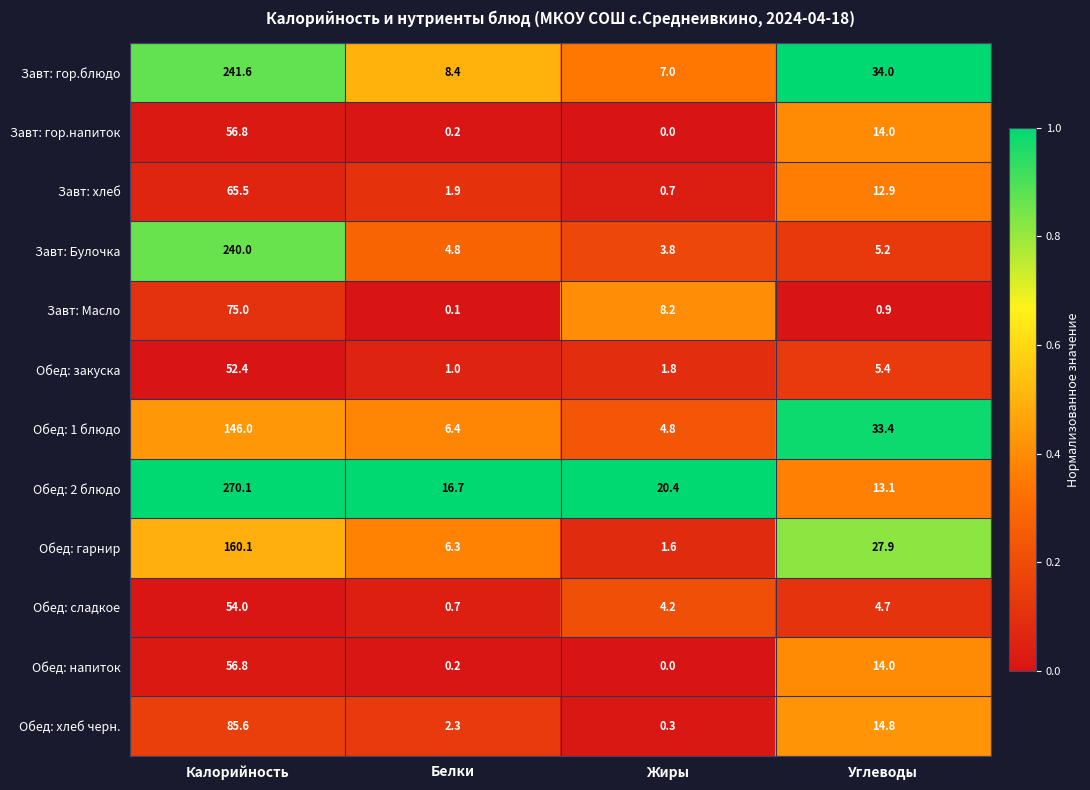

The Обед: напиток series shows 0.0 at Жиры. True or false?

True